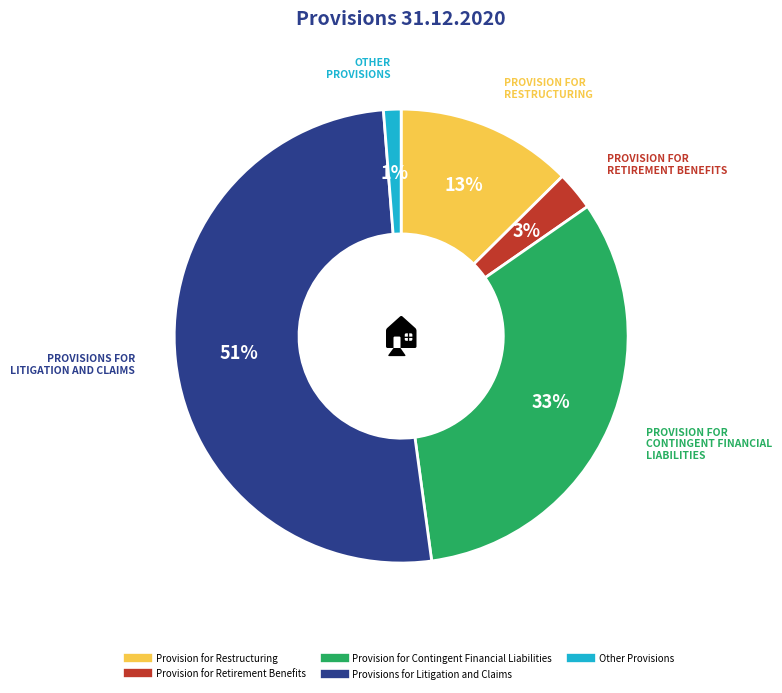

How many segments does this pie chart have?

5